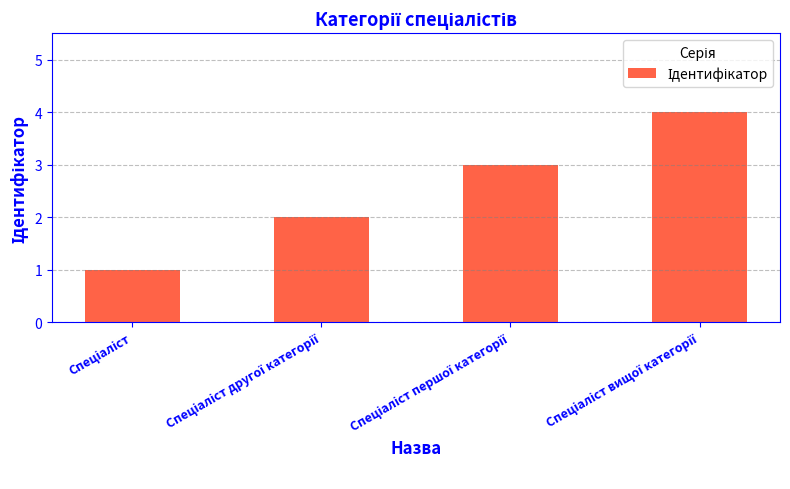

What is the greatest value displayed?

4